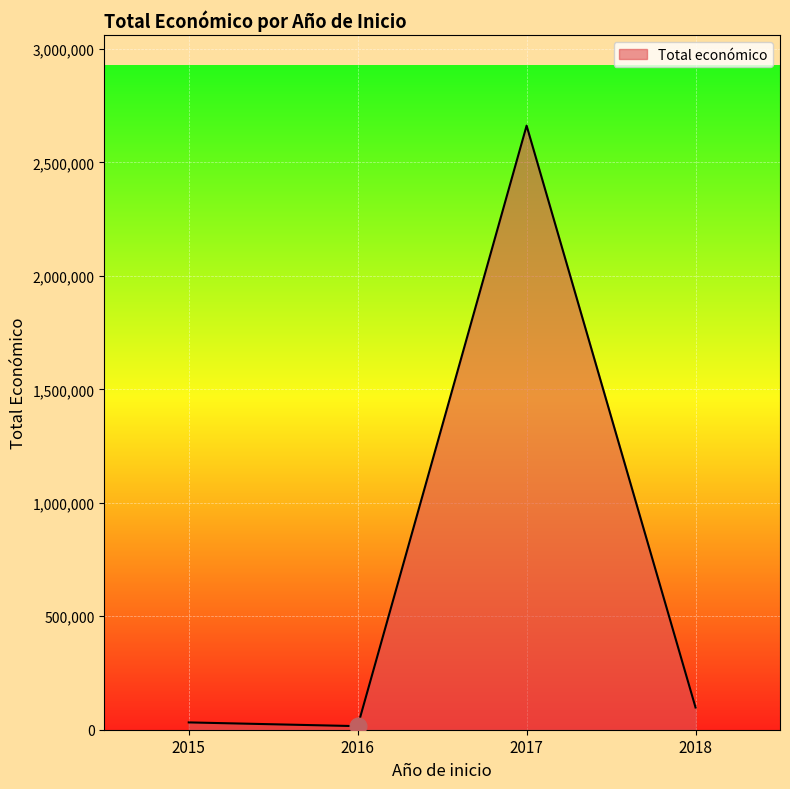

Is it true that the value at 2017 is 617073?

False